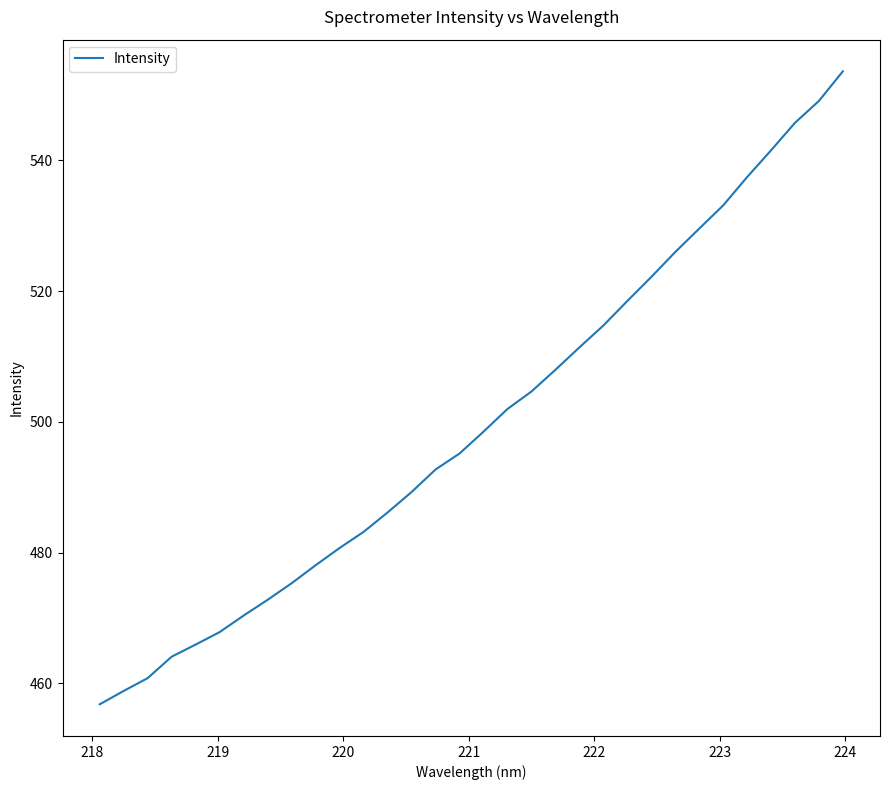

What is the maximum value shown in the chart?

553.6